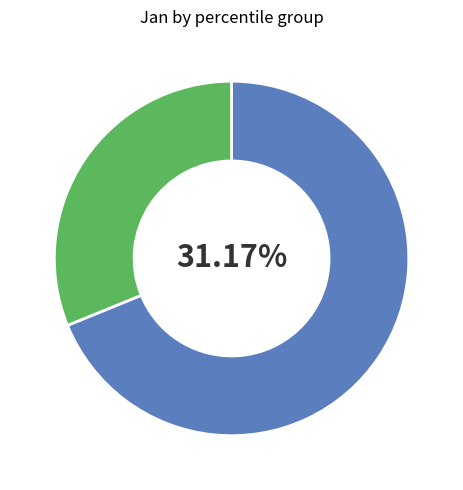

Is the sum of pct75 and pct55 greater than half?

No